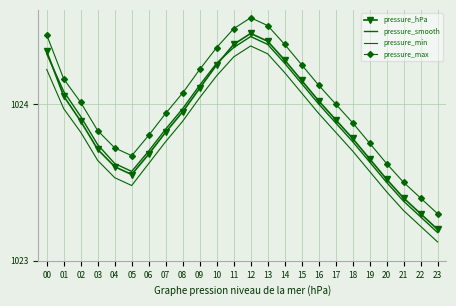

Between 21 and 12, which is larger?

12